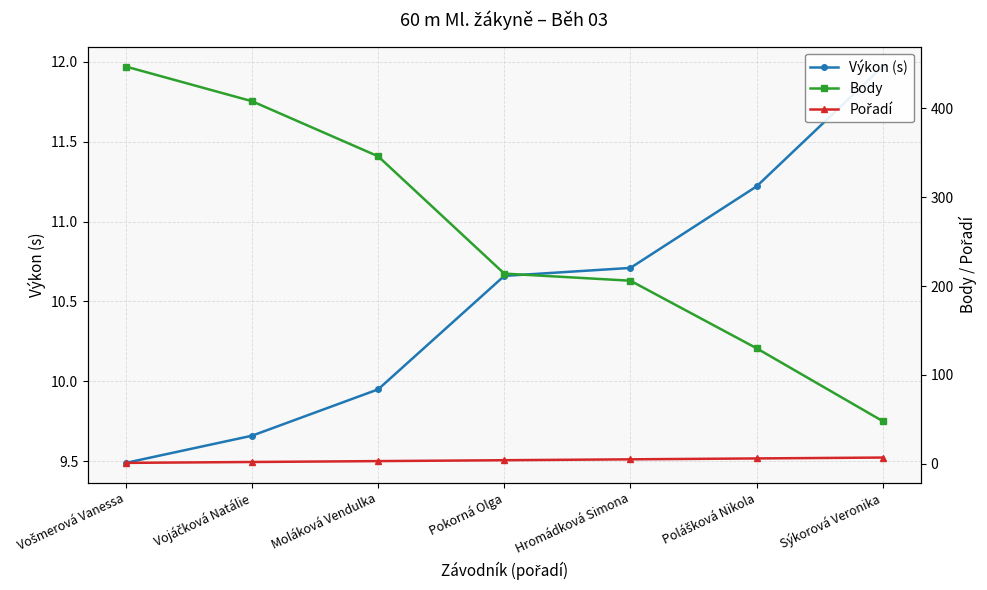

At which category is the sum across all series the highest?

Vošmerová Vanessa